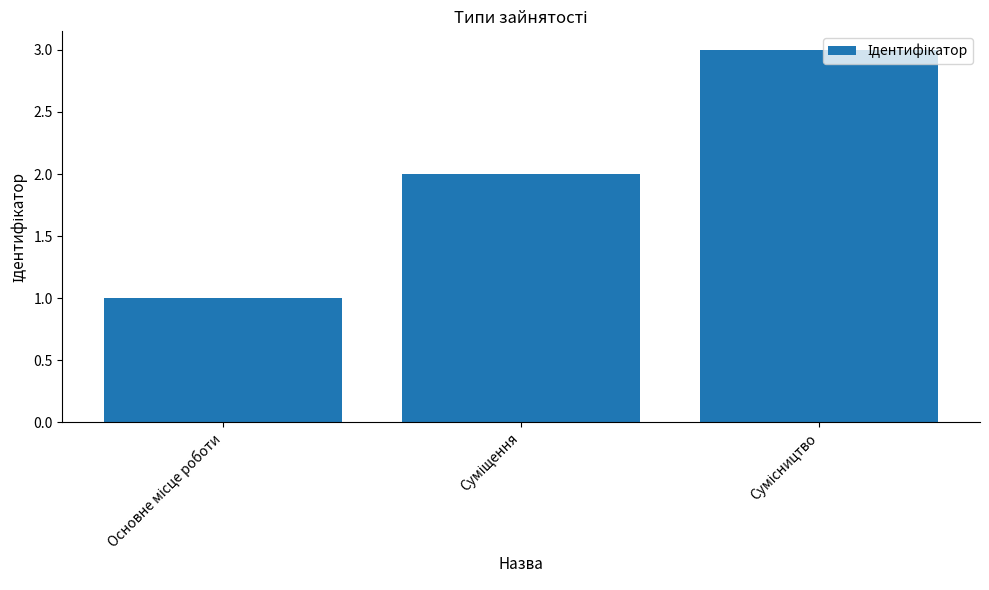

Reading left to right, transcribe all the data shown in this chart.

1	2	3